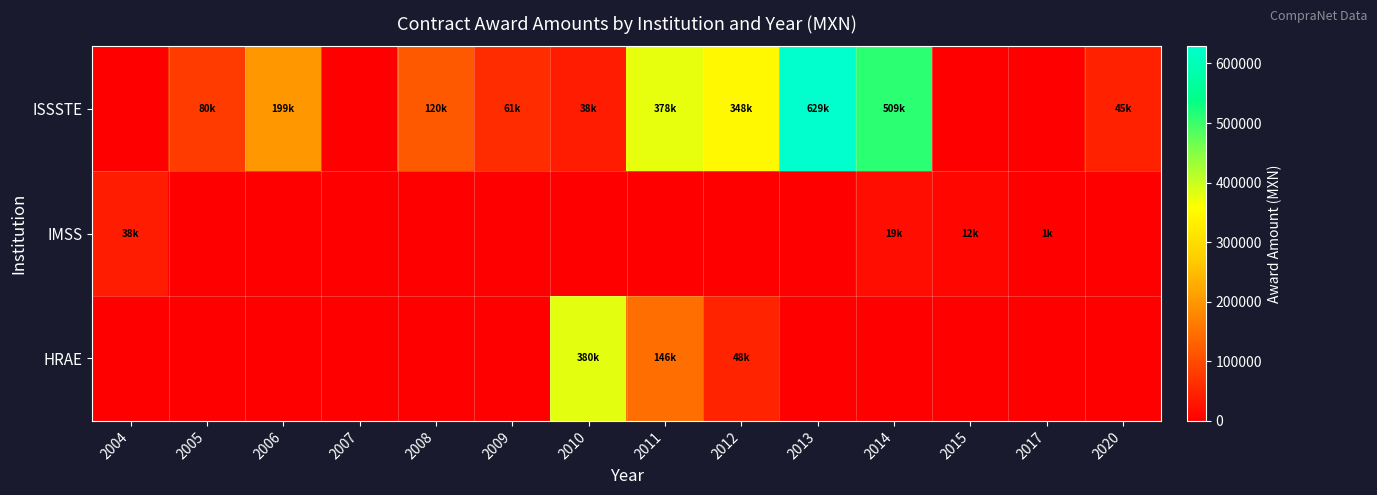

Reading right to left, transcribe all the data shown in this chart.

ISSSTE: 2020=45360.0	2017=0.0	2015=0.0	2014=509418.7	2013=628713.7	2012=347854.1	2011=378147.0	2010=38155.5	2009=60553.3	2008=119503.9	2007=0.0	2006=199365.8	2005=80013.6	2004=0.0
IMSS: 2020=0.0	2017=1180.0	2015=12150.0	2014=19200.0	2013=0.0	2012=0.0	2011=0.0	2010=0.0	2009=0.0	2008=0.0	2007=0.0	2006=0.0	2005=0.0	2004=38276.2
HRAE: 2020=0.0	2017=0.0	2015=0.0	2014=0.0	2013=0.0	2012=48116.4	2011=146294.3	2010=379790.0	2009=0.0	2008=0.0	2007=0.0	2006=0.0	2005=0.0	2004=0.0